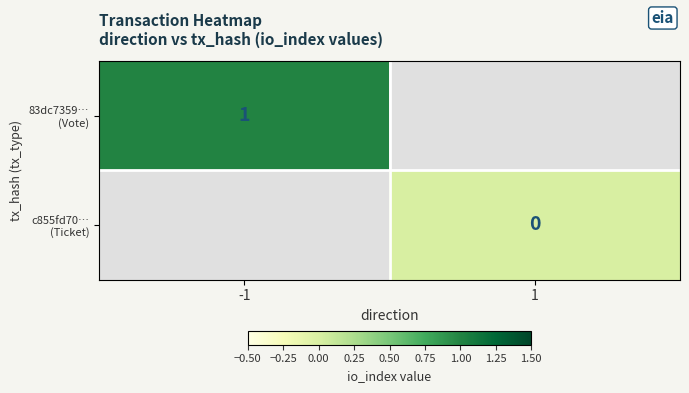

At which category does the chart reach its peak across all series?

-1